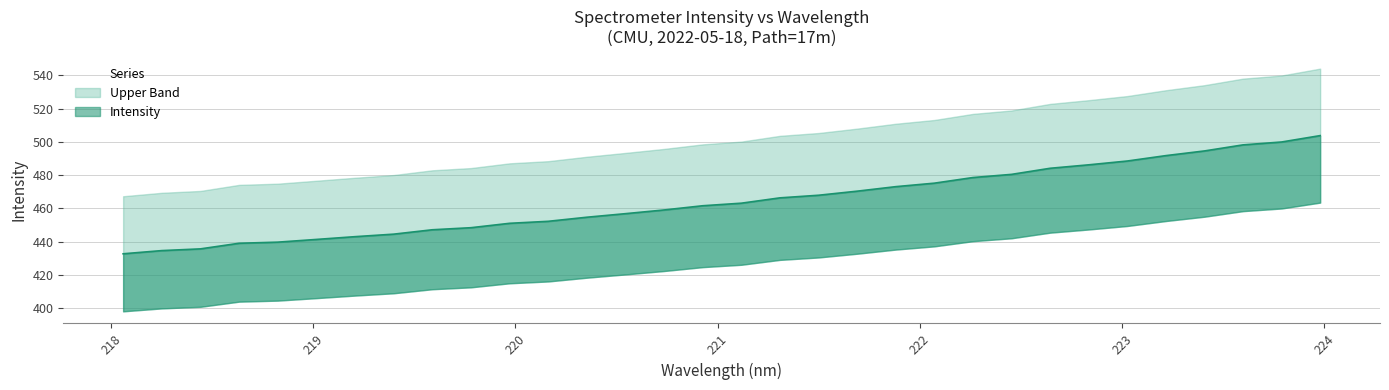

True or false: there are more than 2 points higher than both neighbors.

False